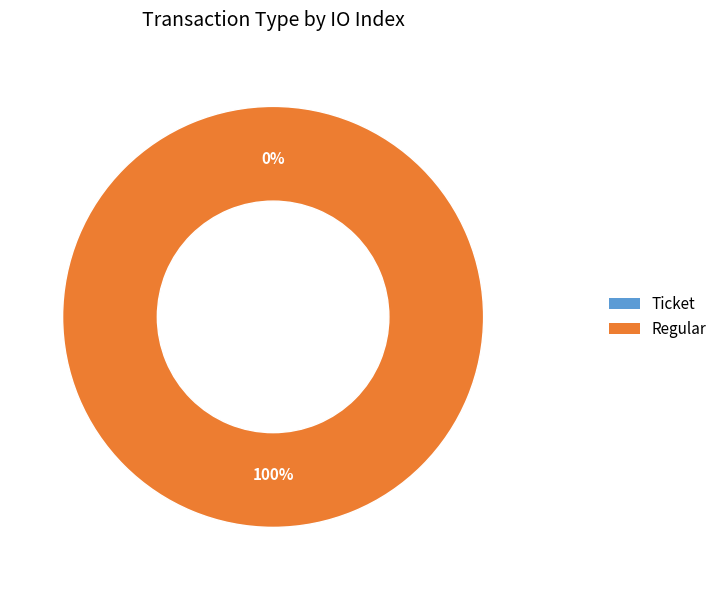

How many segments does this pie chart have?

2